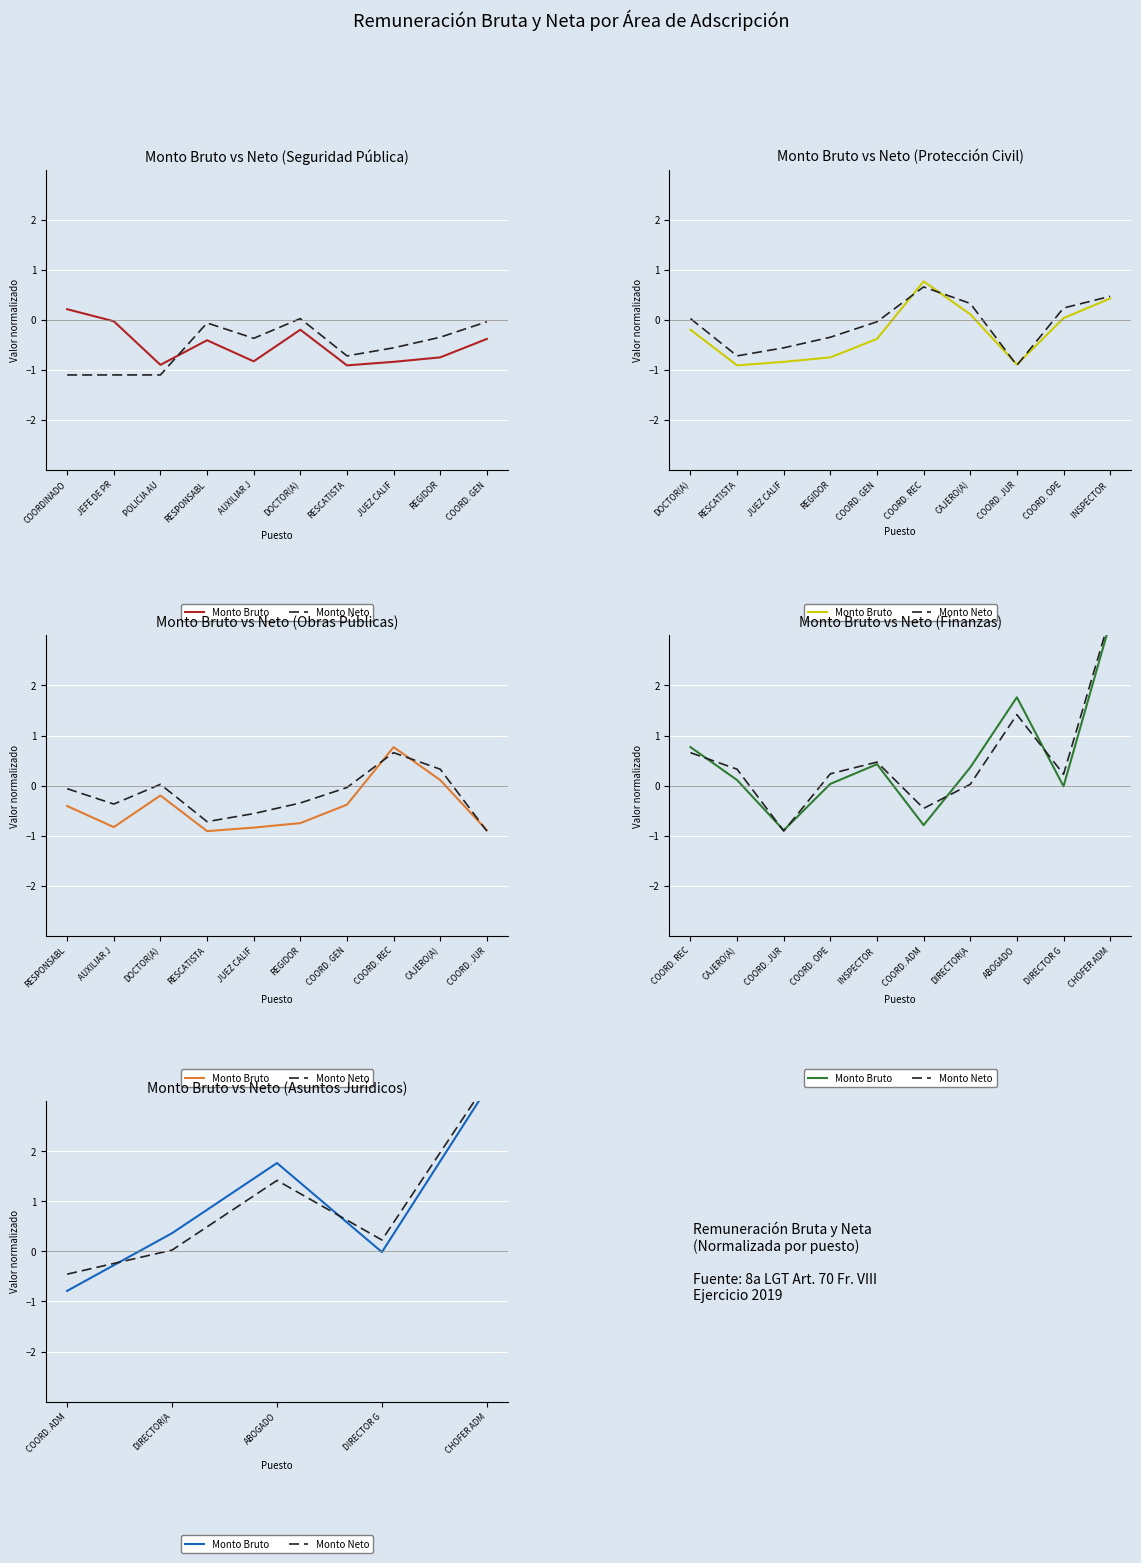

The value of Monto Neto at DIRECTOR G is 0.4. True or false?

False